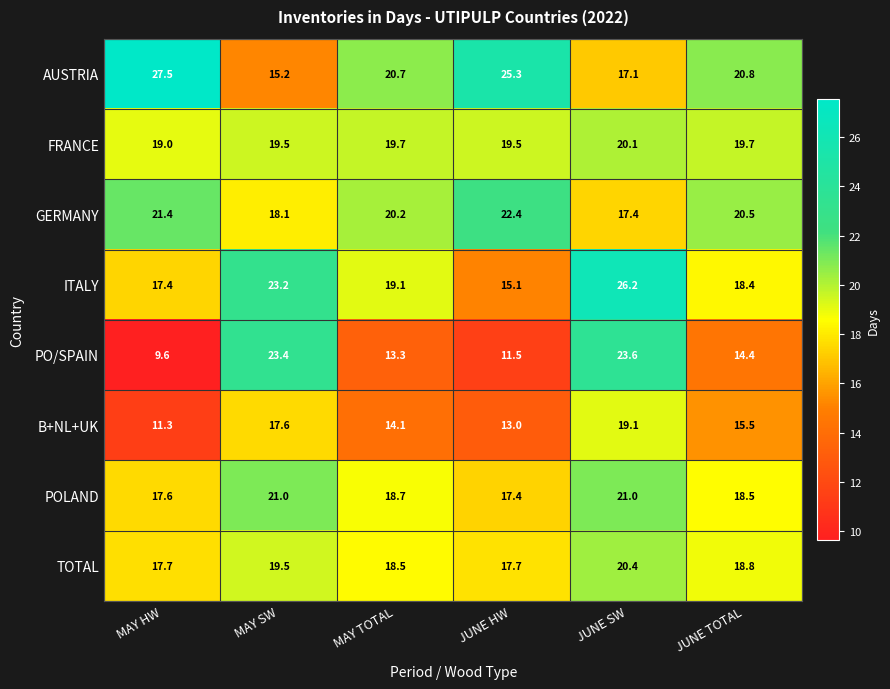

How many categories are shown in the chart?

6